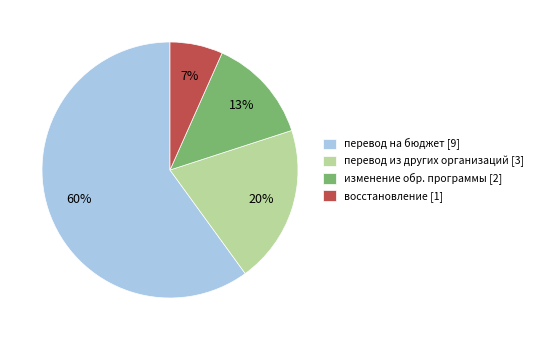

Is there any slice that represents more than half of the pie?

Yes